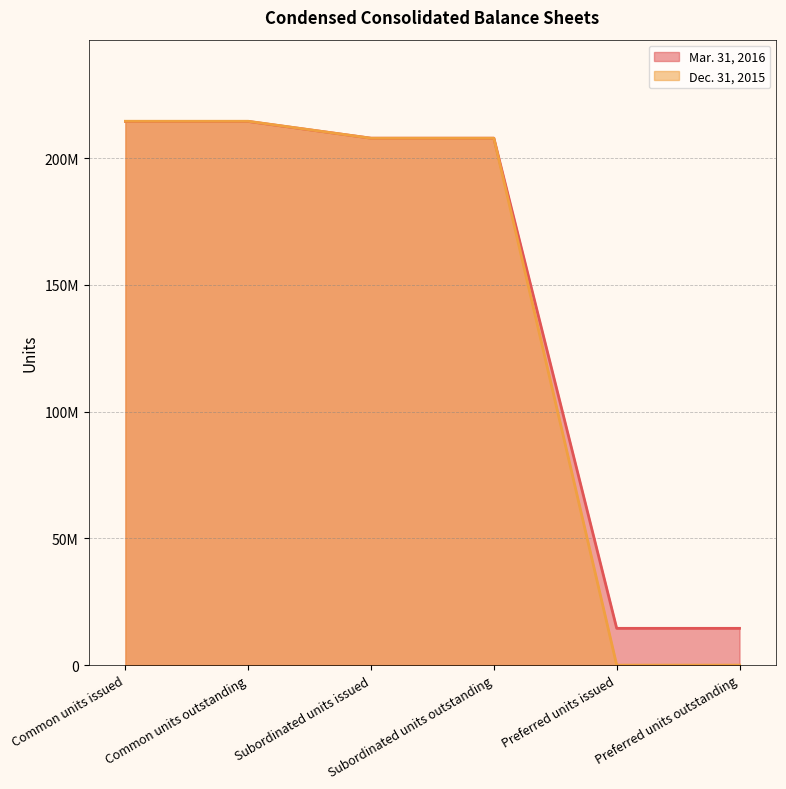

How many values in the Mar. 31, 2016 series exceed 207855430?

2